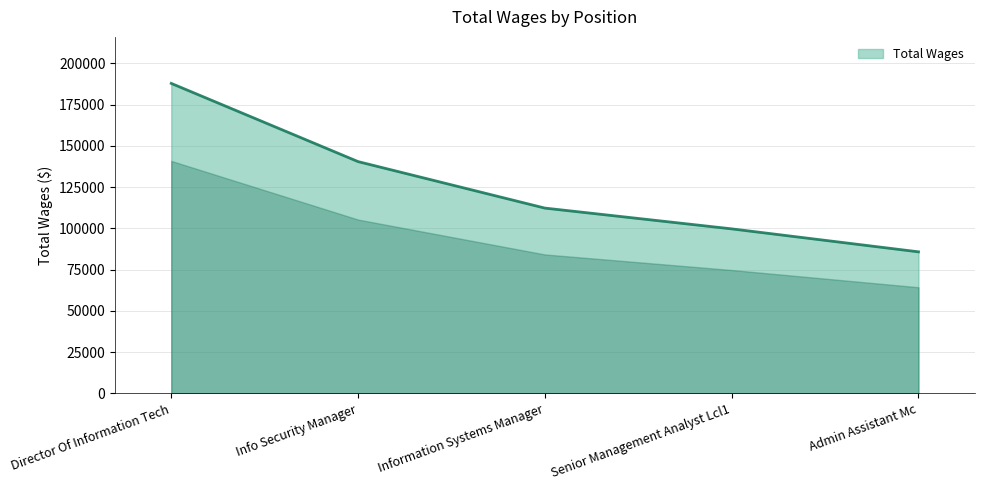

What is the ratio of the value at Information Systems Manager to the value at Info Security Manager?

0.8